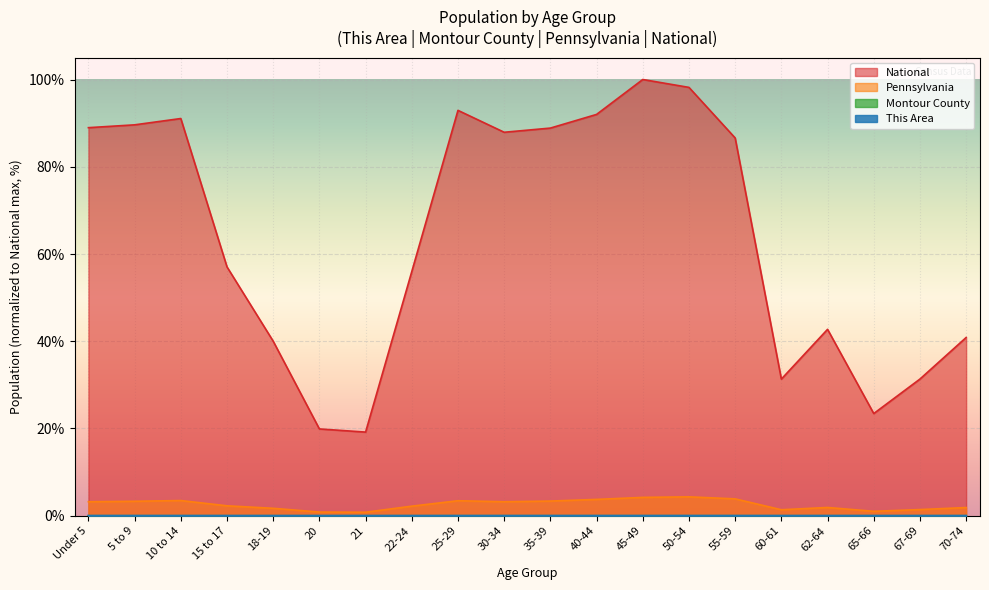

True or false: Montour County and National cross at least once.

False